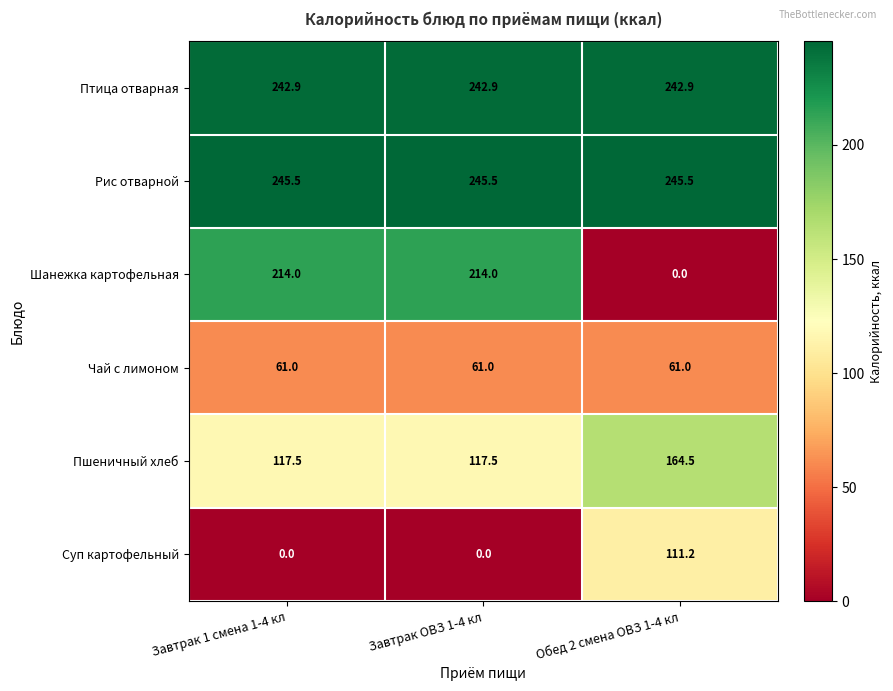

Read the Чай с лимоном value at Завтрак ОВЗ 1-4 кл.

61.0